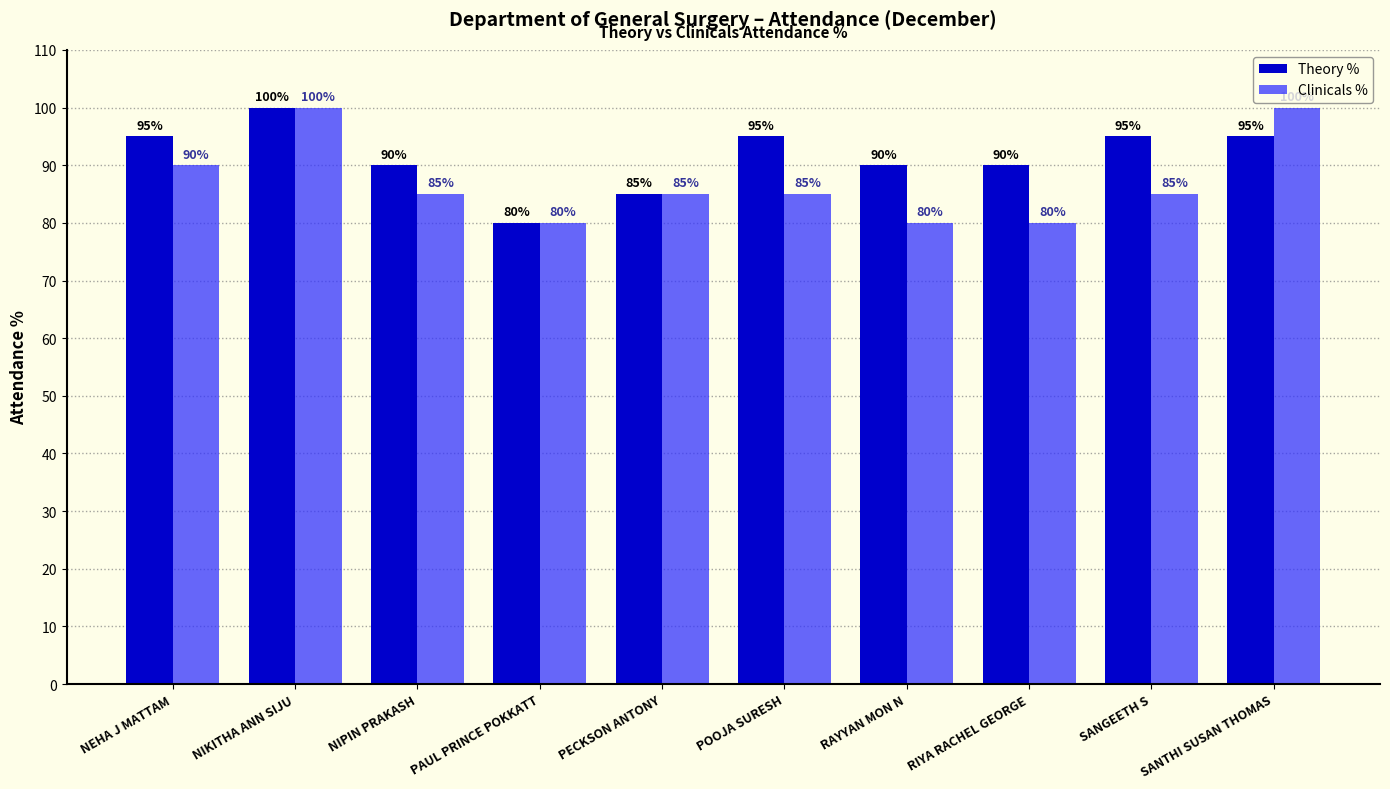

What is the value of the Theory % bar at the 2nd from the left?

100